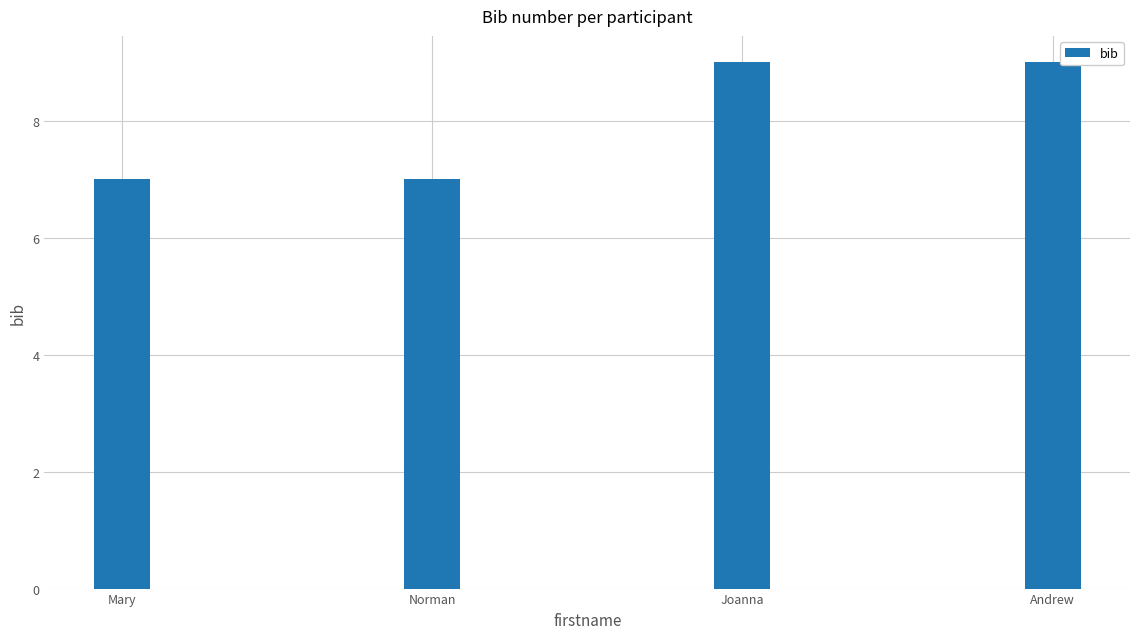

What is the average value?

8